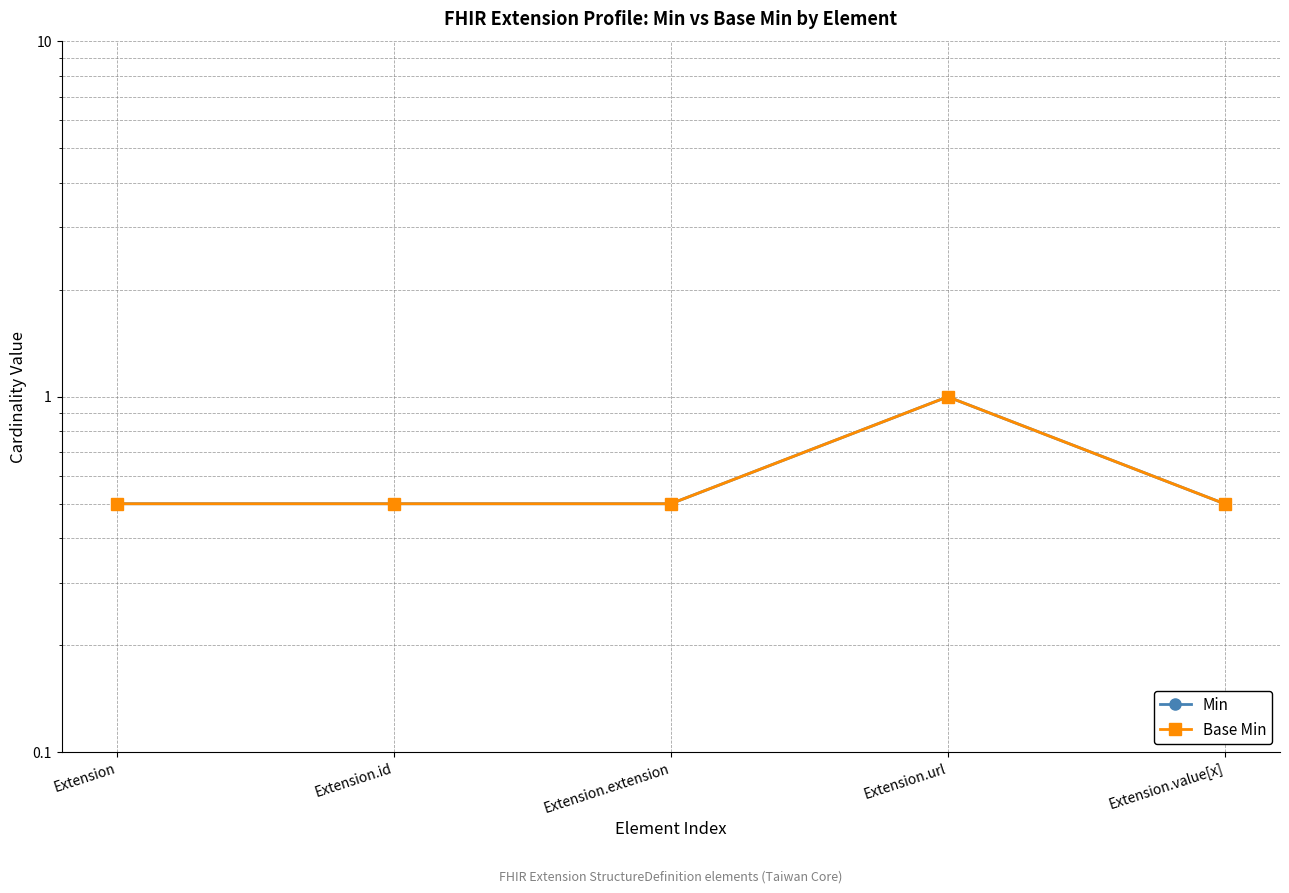

Which category has the lowest value across all series?

Extension